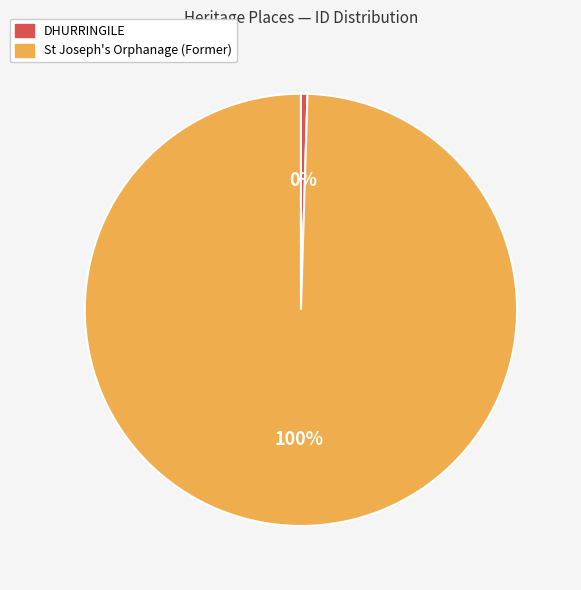

True or false: DHURRINGILE accounts for 0% of the total.

True